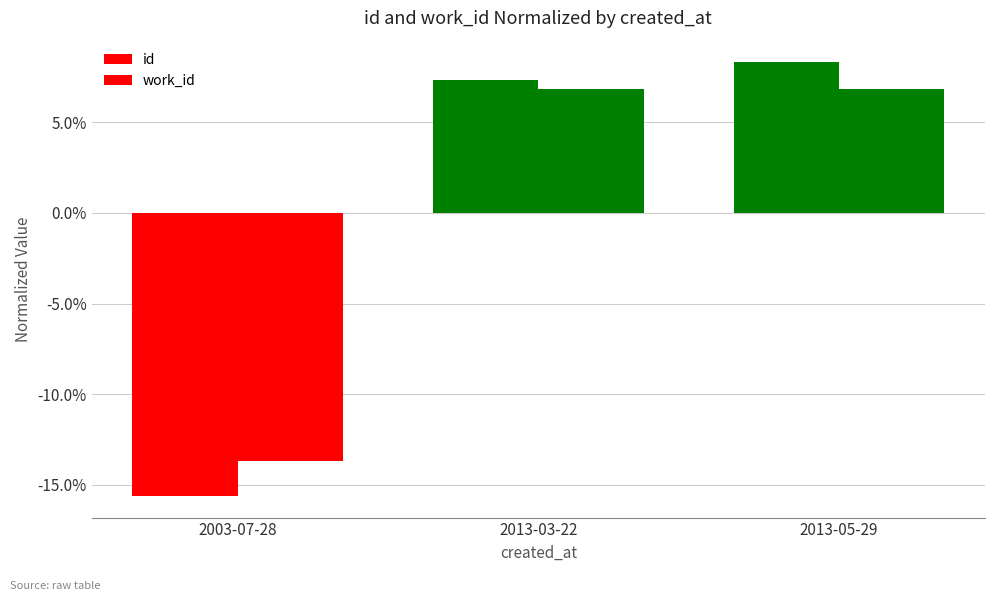

Is the value of id at 2013-03-22 greater than the value of work_id at 2003-07-28?

Yes